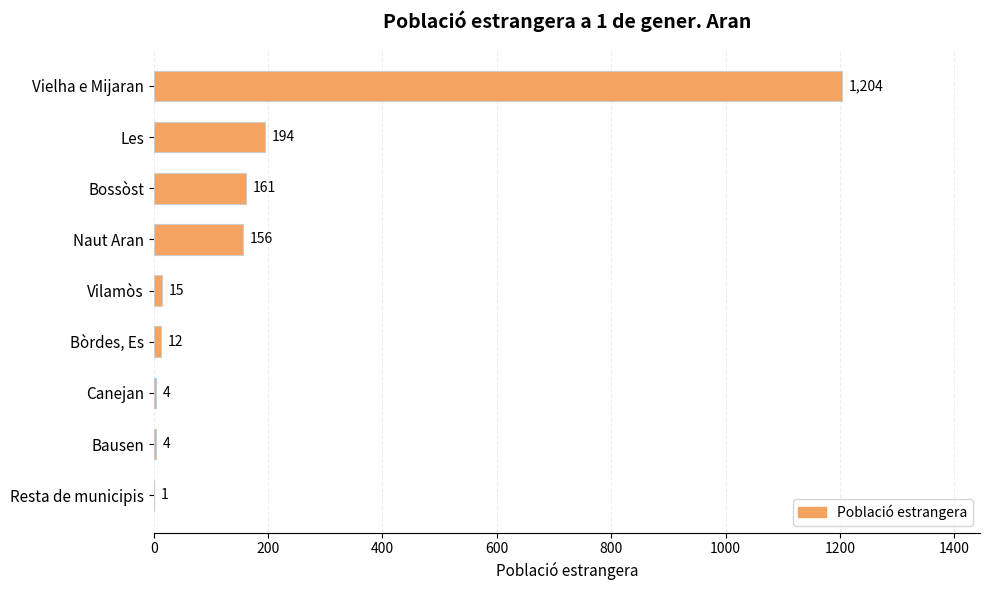

Count the number of categories in the chart.

9